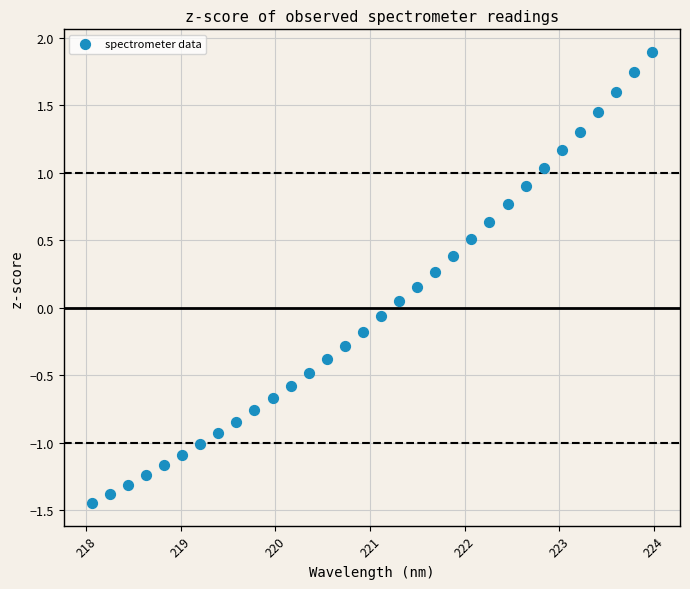

What is the range of X values (max minus min)?

5.9